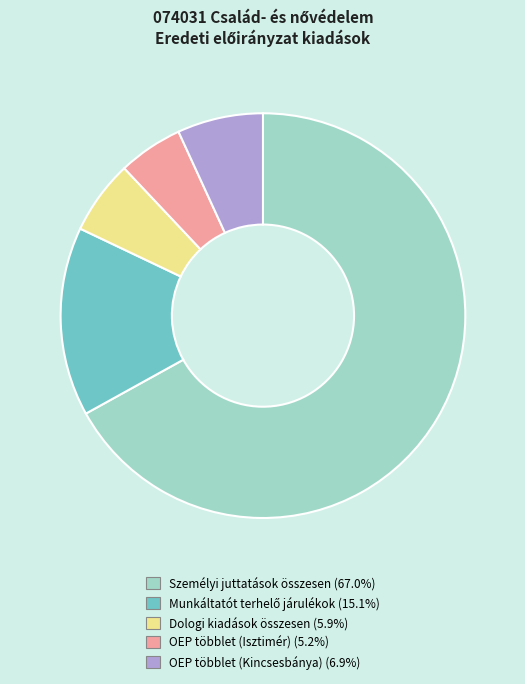

Which slice represents more than half of the pie?

Személyi juttatások összesen